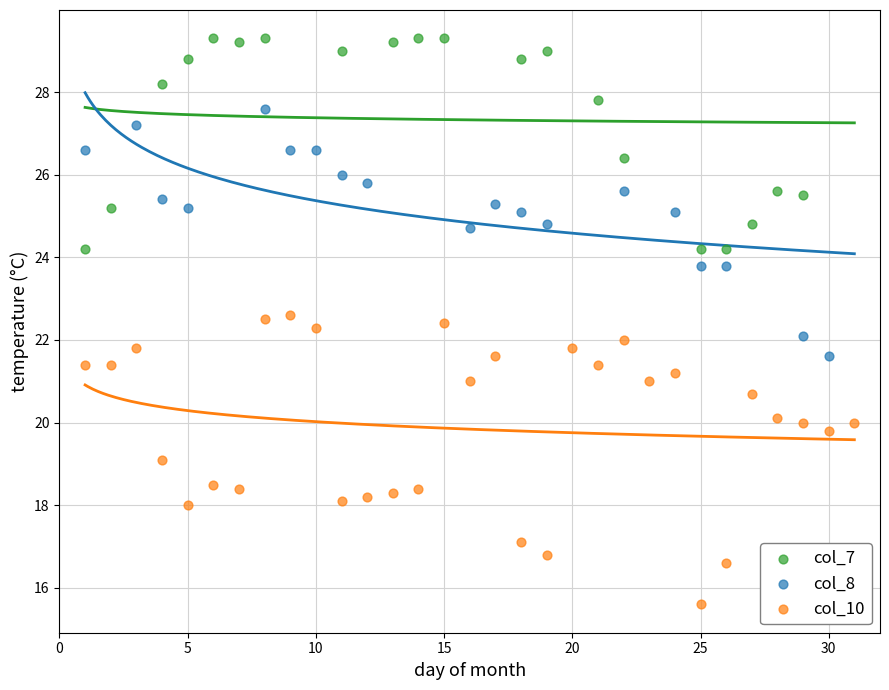

Which series has the widest spread of Y values?

col_10